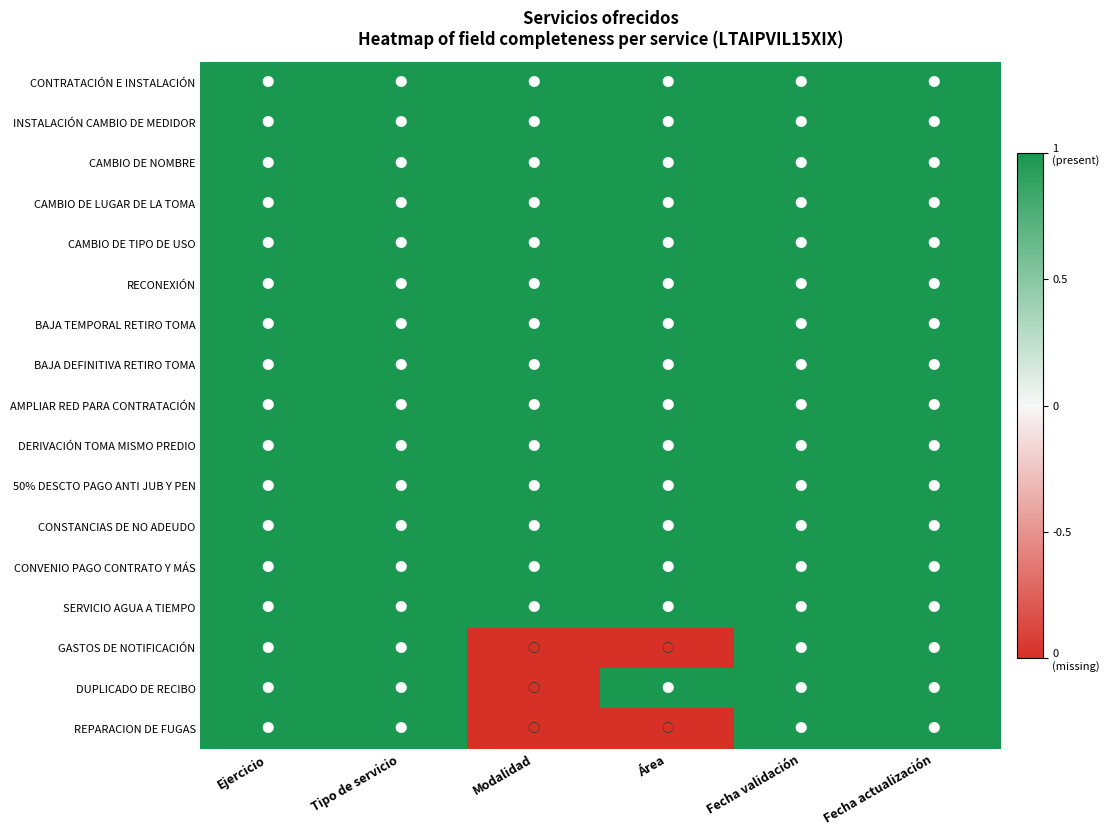

Rank the series by their maximum value, from lowest to highest.

CONTRATACIÓN E INSTALACIÓN, INSTALACIÓN CAMBIO DE MEDIDOR, CAMBIO DE NOMBRE, CAMBIO DE LUGAR DE LA TOMA, CAMBIO DE TIPO DE USO, RECONEXIÓN, BAJA TEMPORAL RETIRO TOMA, BAJA DEFINITIVA RETIRO TOMA, AMPLIAR RED PARA CONTRATACIÓN, DERIVACIÓN TOMA MISMO PREDIO, 50% DESCTO PAGO ANTI JUB Y PEN, CONSTANCIAS DE NO ADEUDO, CONVENIO PAGO CONTRATO Y MÁS, SERVICIO AGUA A TIEMPO, GASTOS DE NOTIFICACIÓN, DUPLICADO DE RECIBO, REPARACION DE FUGAS